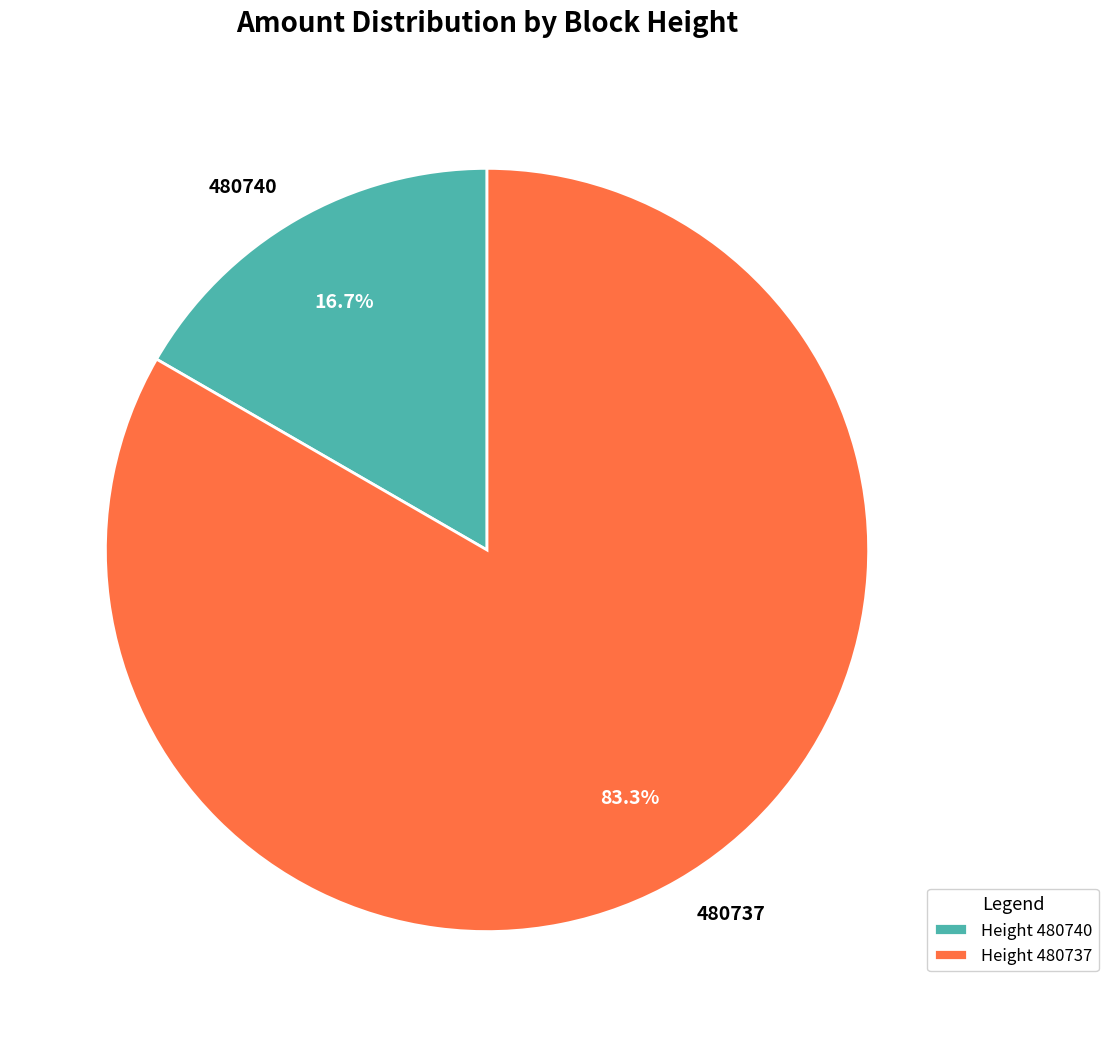

What percentage is NOT represented by 480737?

16.7%